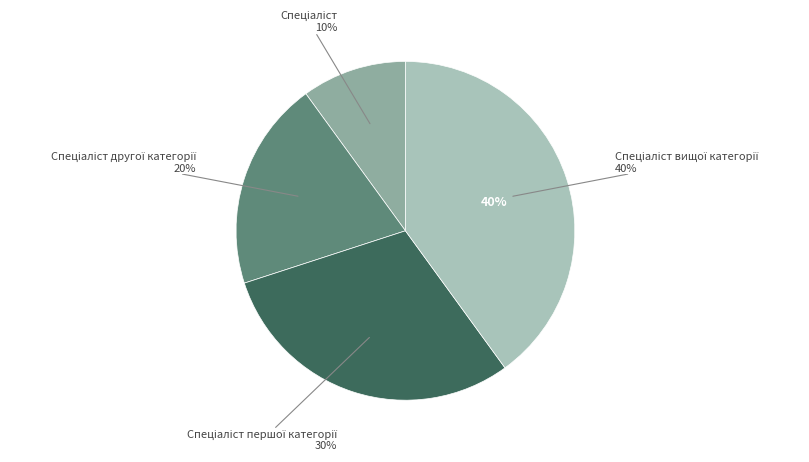

Which category has the smallest portion of the pie?

Спеціаліст